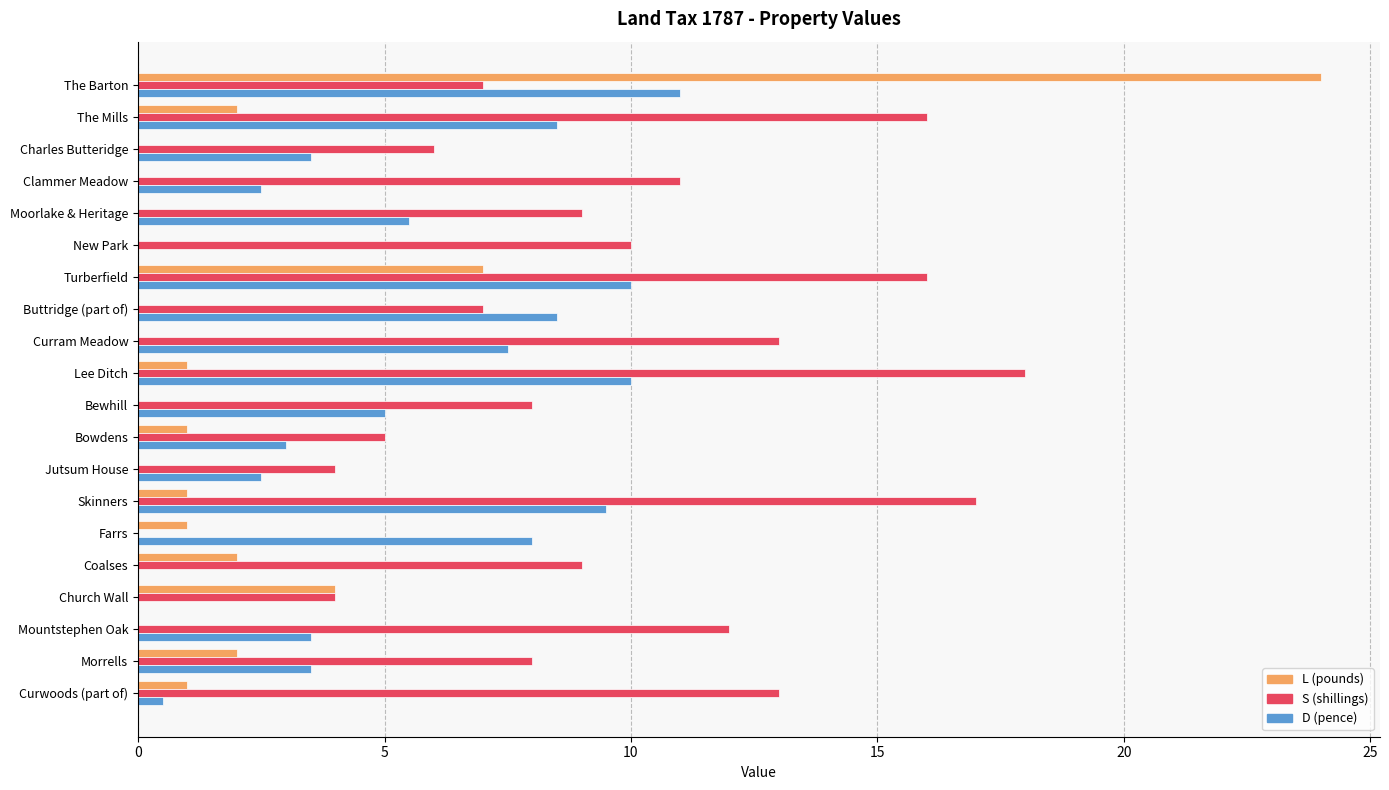

True or false: D (pence) has a value of 8.5 at The Mills.

True